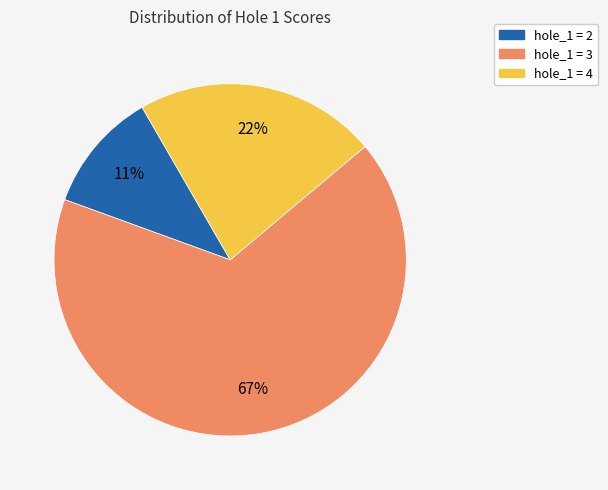

Combined, do hole_1 = 4 and hole_1 = 3 account for over 50%?

Yes